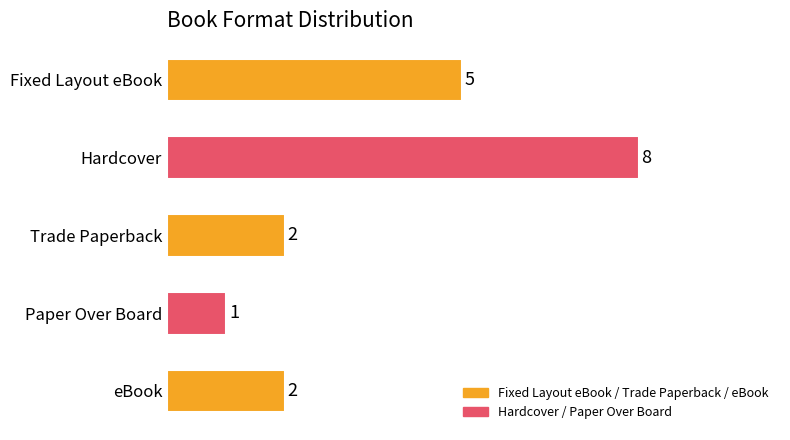

At which category does the chart reach its minimum across all series?

Paper Over Board